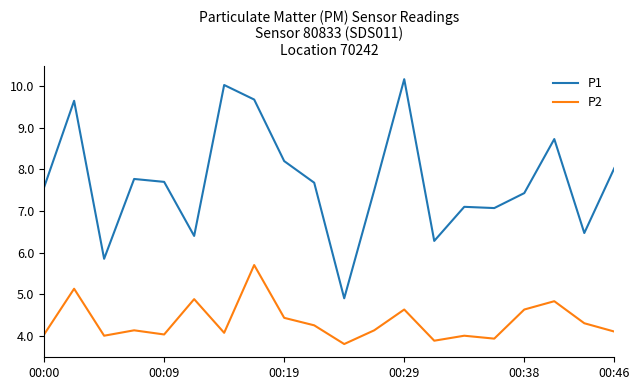

In P2, how many points are lower than both neighbors (excluding endpoints)?

6